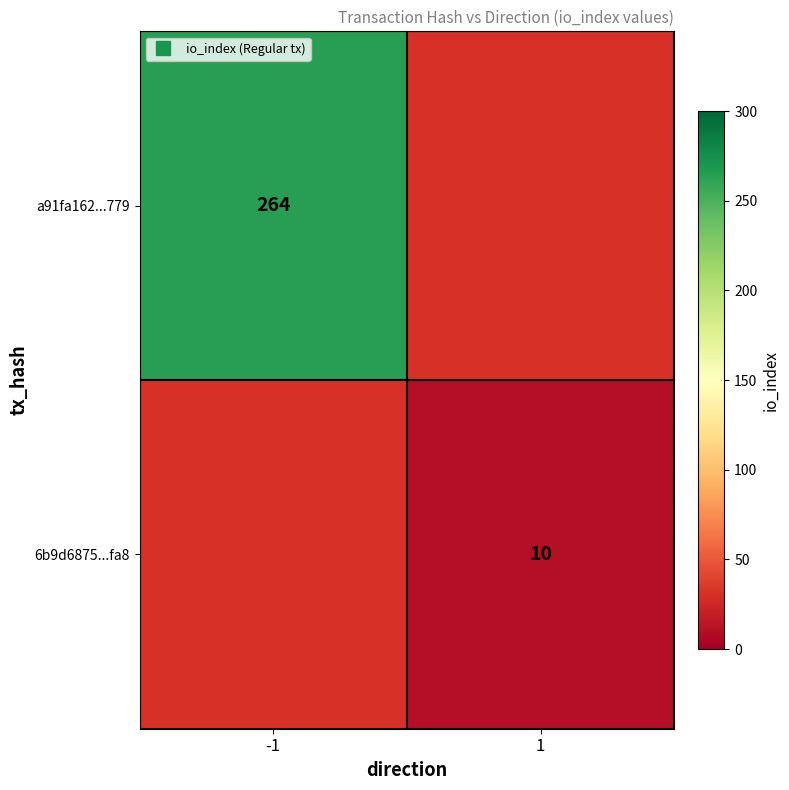

Rank the series by their maximum value, from lowest to highest.

a91fa162...779, 6b9d6875...fa8